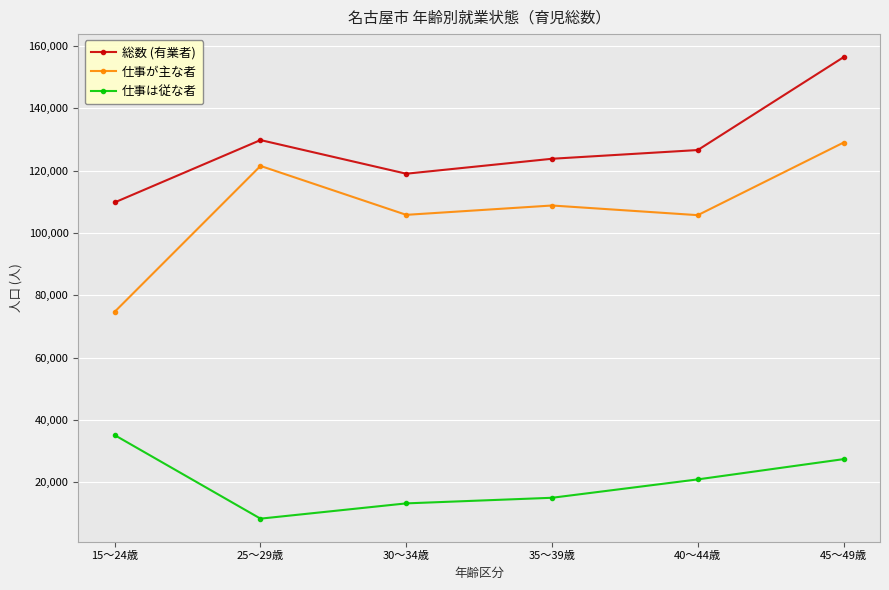

List the series in order of their overall mean, lowest first.

仕事は従な者, 仕事が主な者, 総数 (有業者)